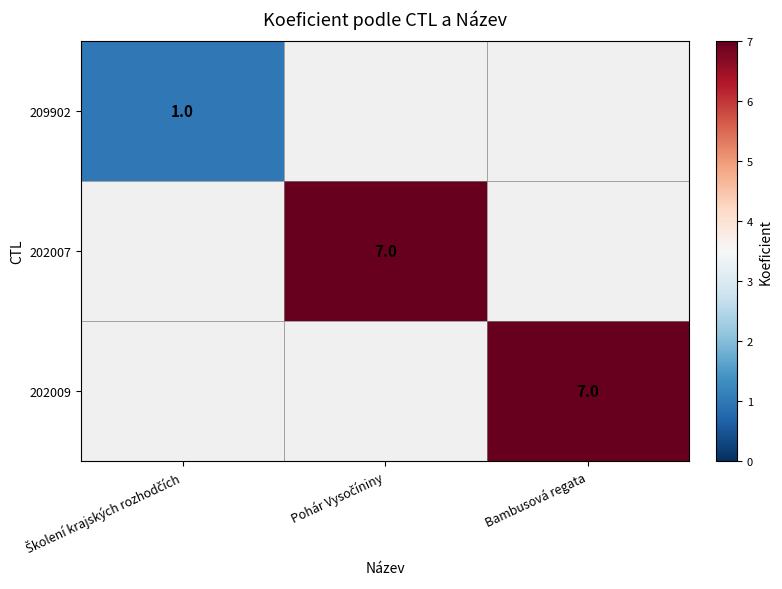

Is it true that 202009 equals 7 at Bambusová regata?

True